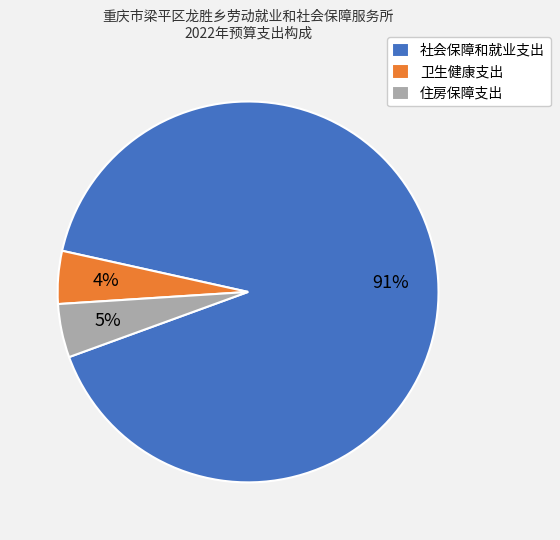

Which slice represents more than half of the pie?

社会保障和就业支出